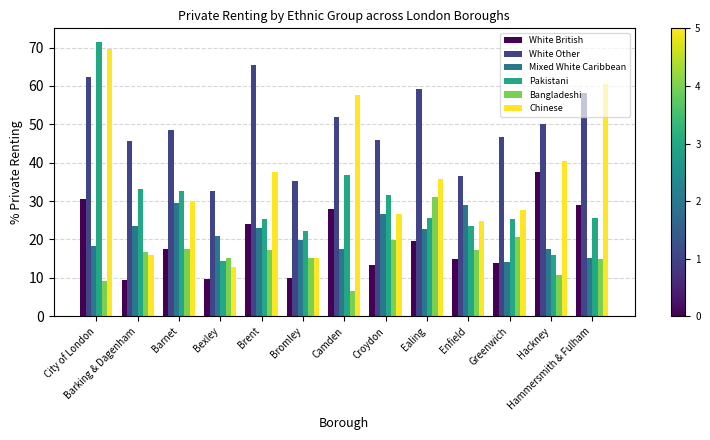

At how many categories does at least one series exceed 39?

10